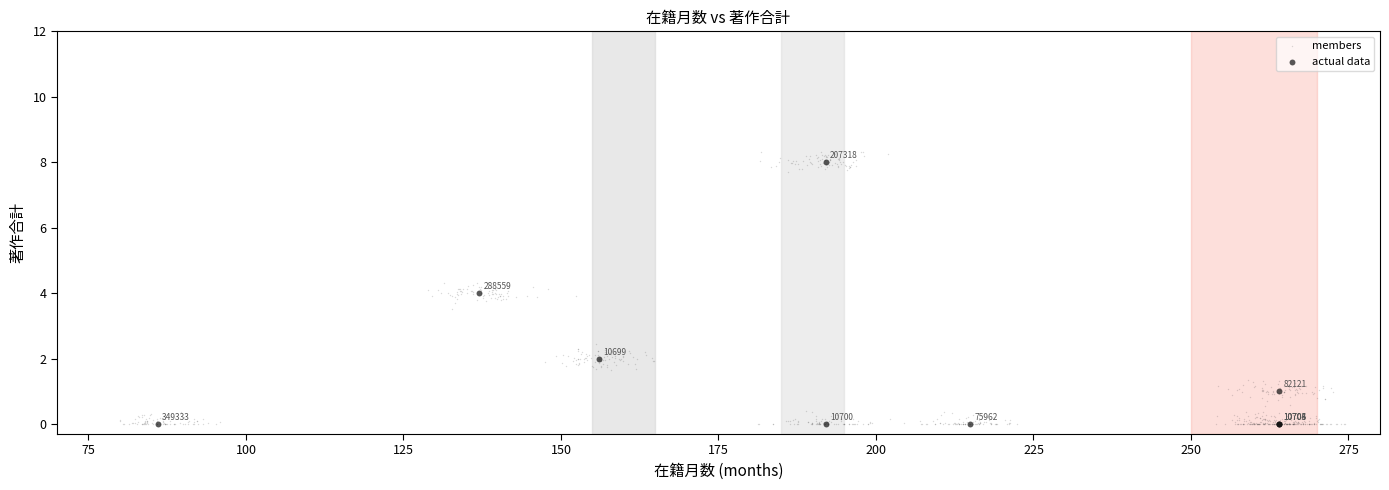

Which series has the widest spread of Y values?

members